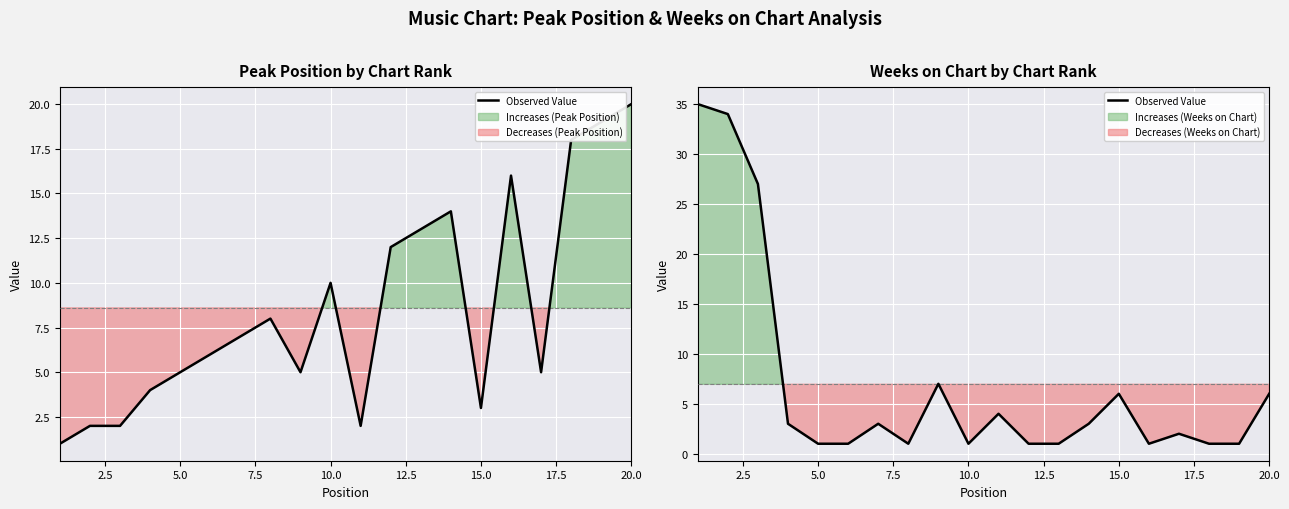

Does the chart display data point markers on the line(s)?

No